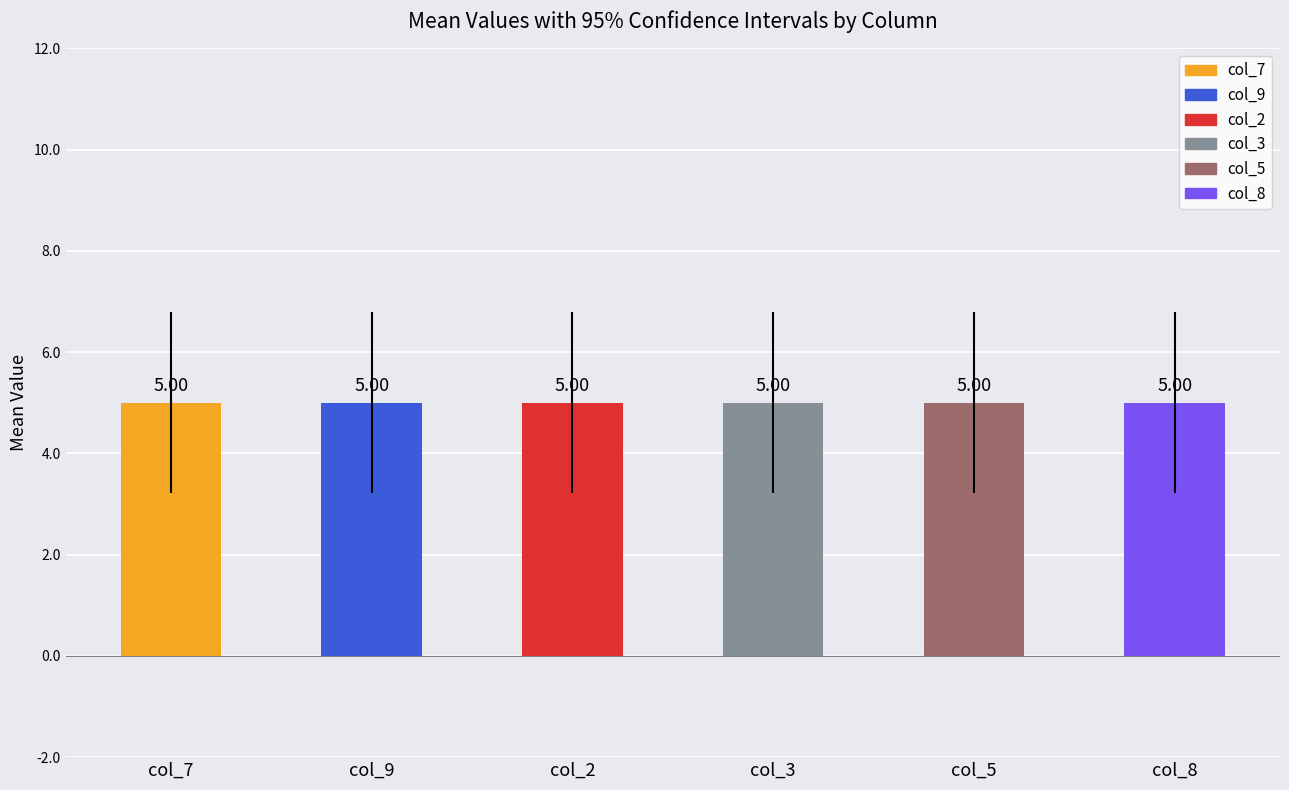

Is it true that col_2 equals 1 at 4?

False